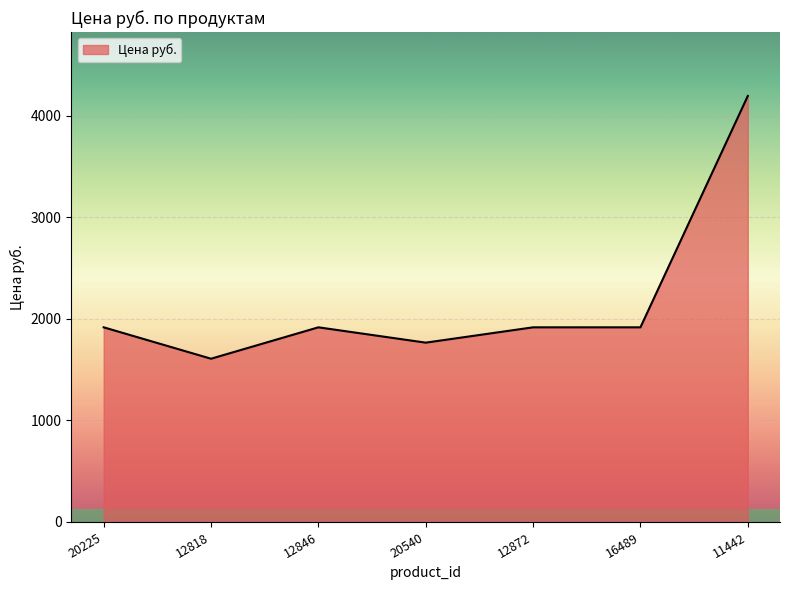

What is the maximum value shown in the chart?

4193.0